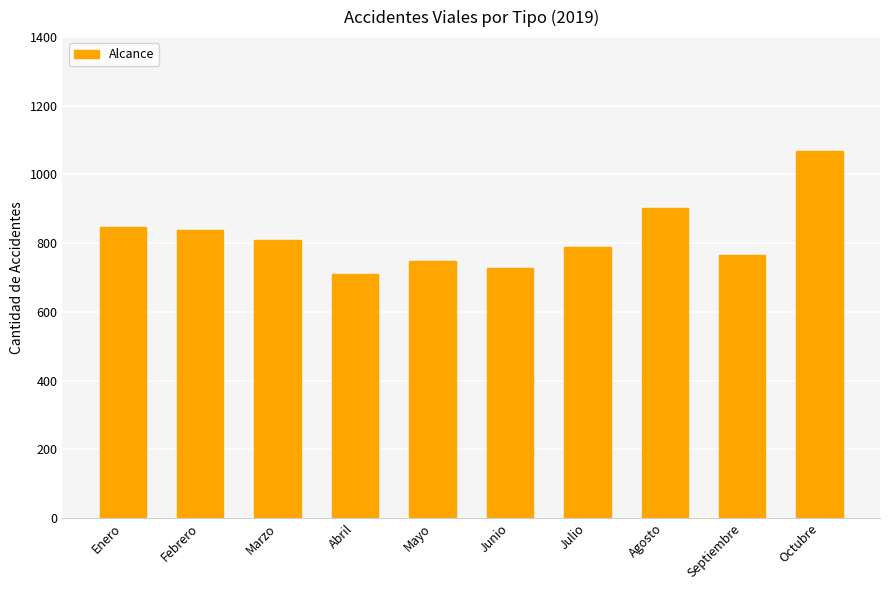

What is the label of the 9th bar from the left?

Septiembre